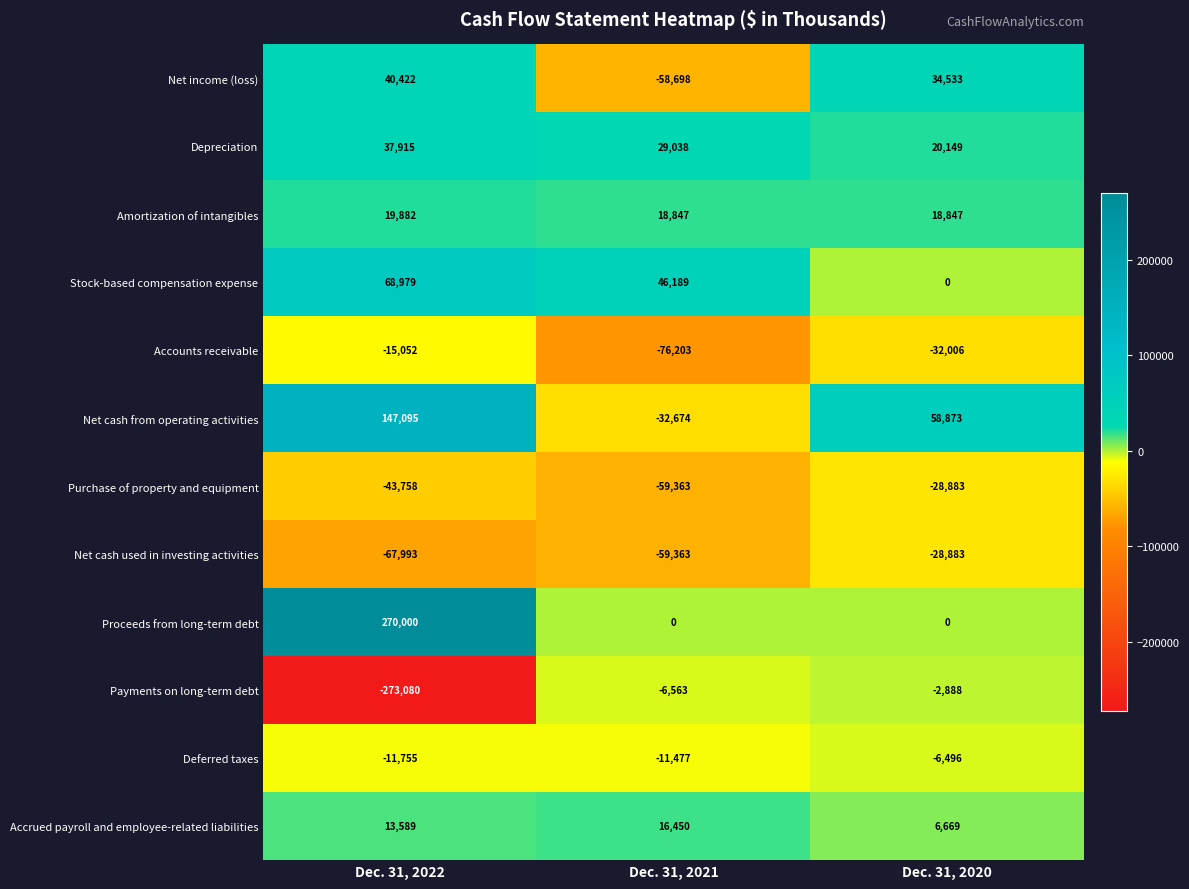

The Amortization of intangibles series shows 7640 at Dec. 31, 2020. True or false?

False